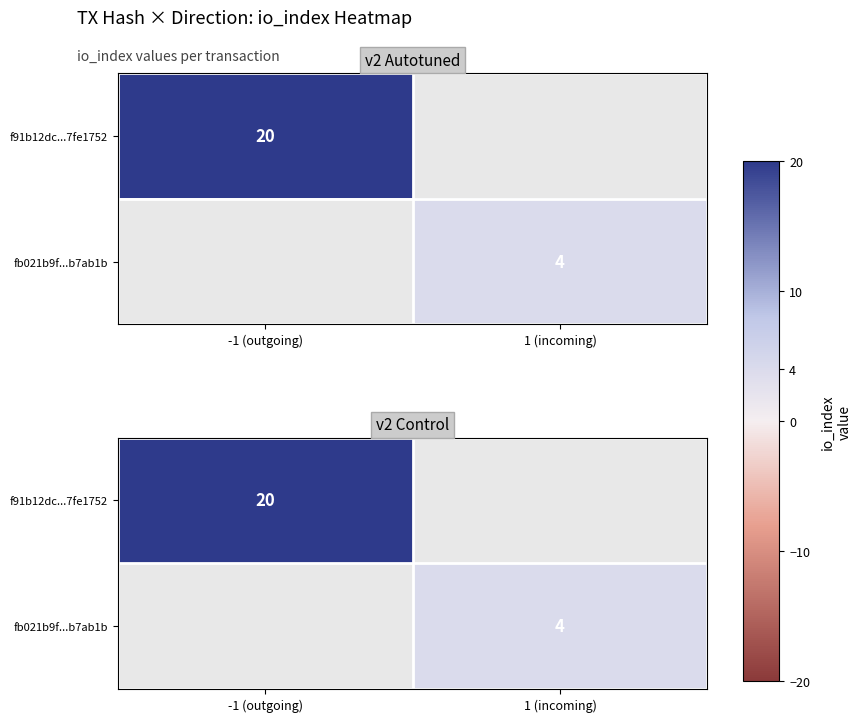

Which has a higher value, 1 (incoming) or -1 (outgoing)?

-1 (outgoing)